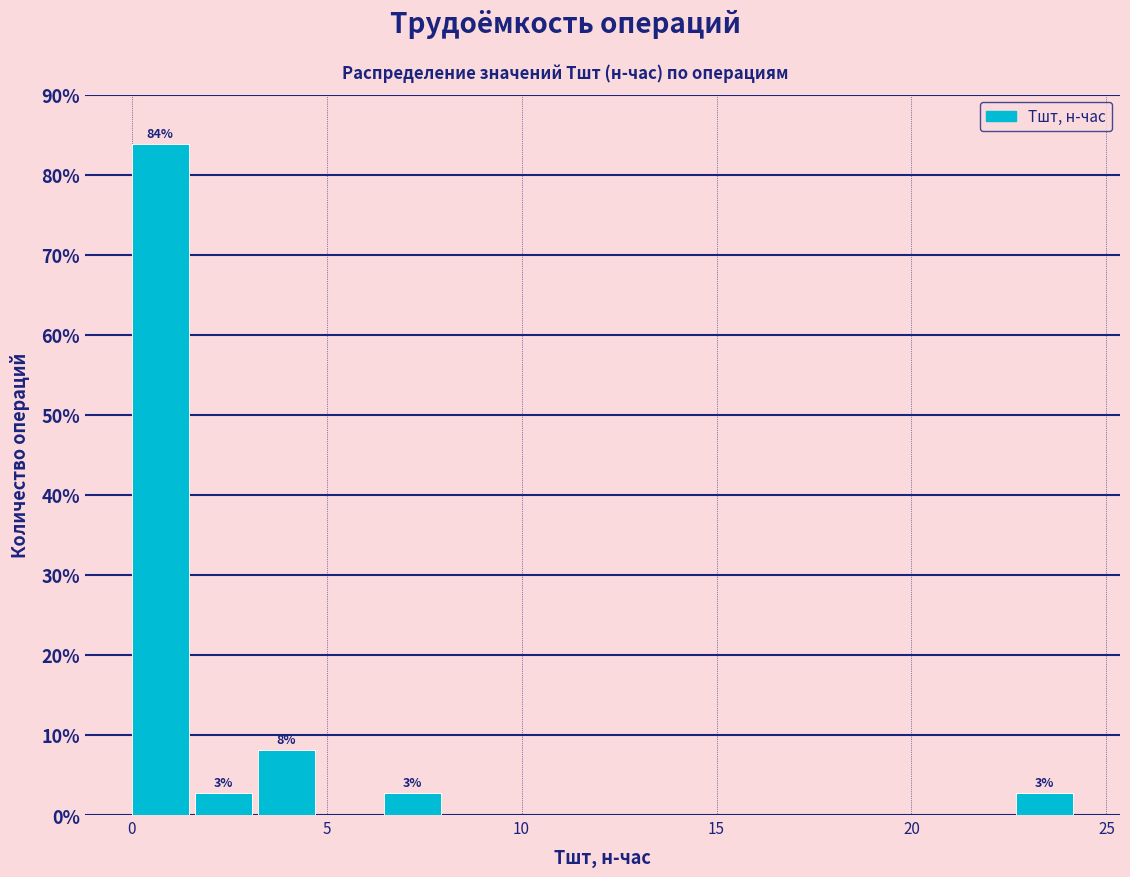

Around what value on the x-axis is the tallest bar? Give the approximate position of its centre, as read against the axis.

0.5